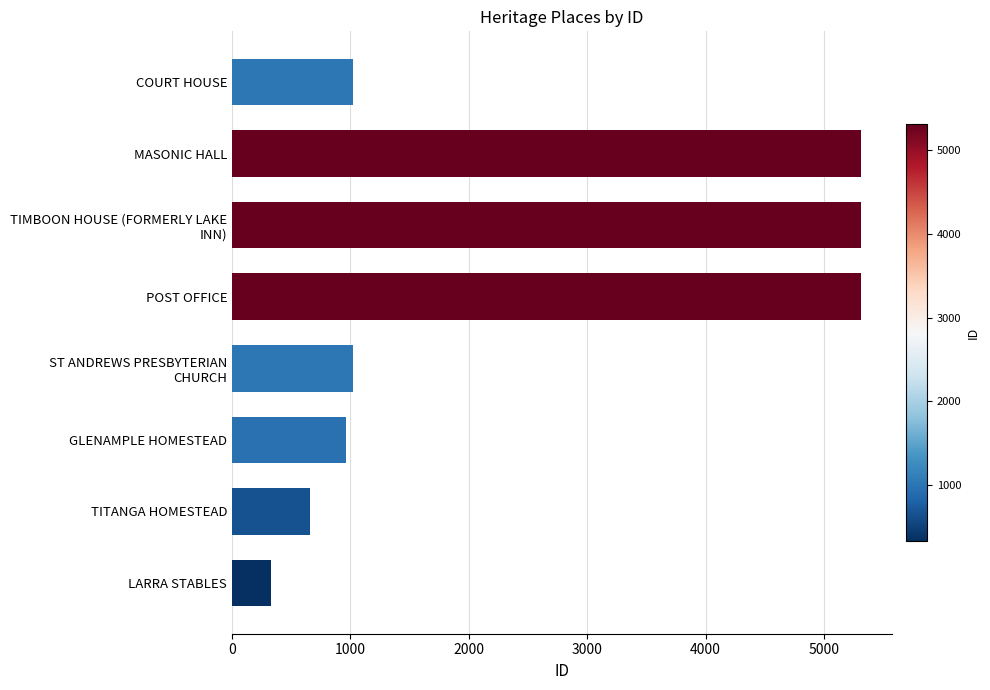

What is the greatest value displayed?

5311